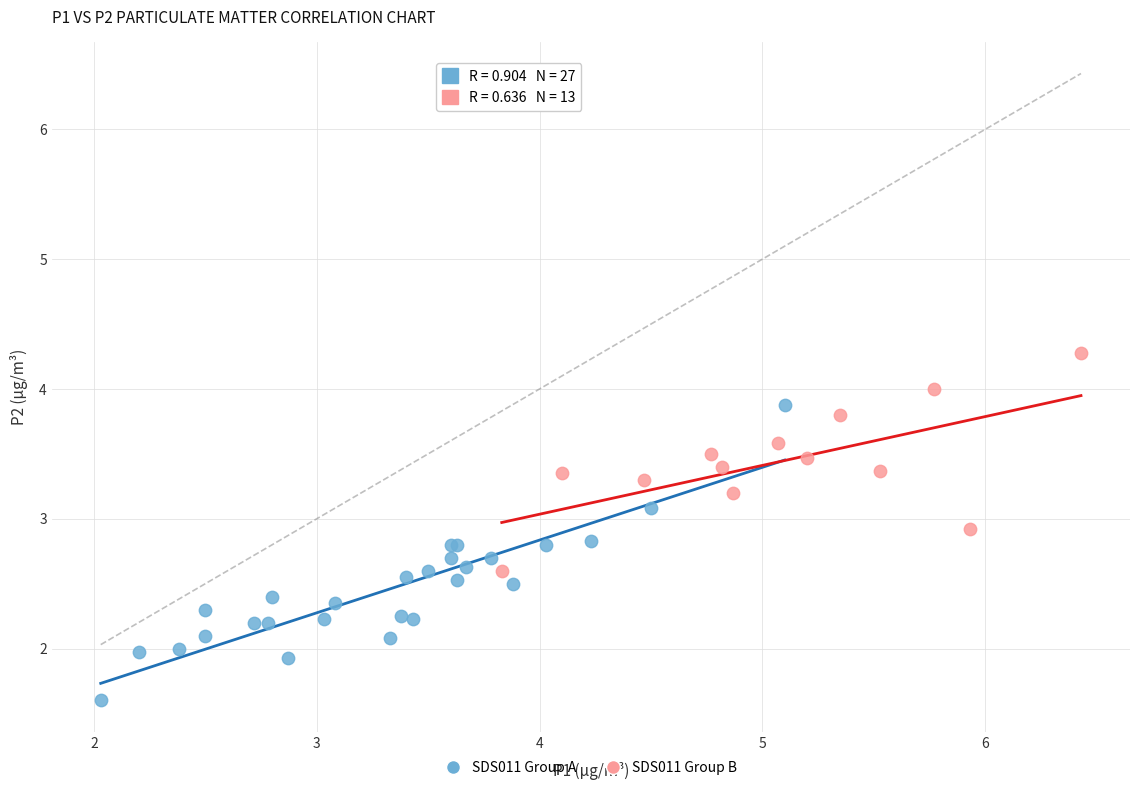

What are all the series names shown in the legend?

SDS011 Group A, SDS011 Group B